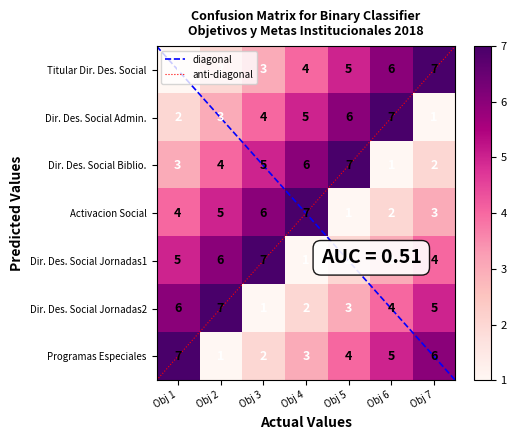

Count the number of categories in the chart.

7